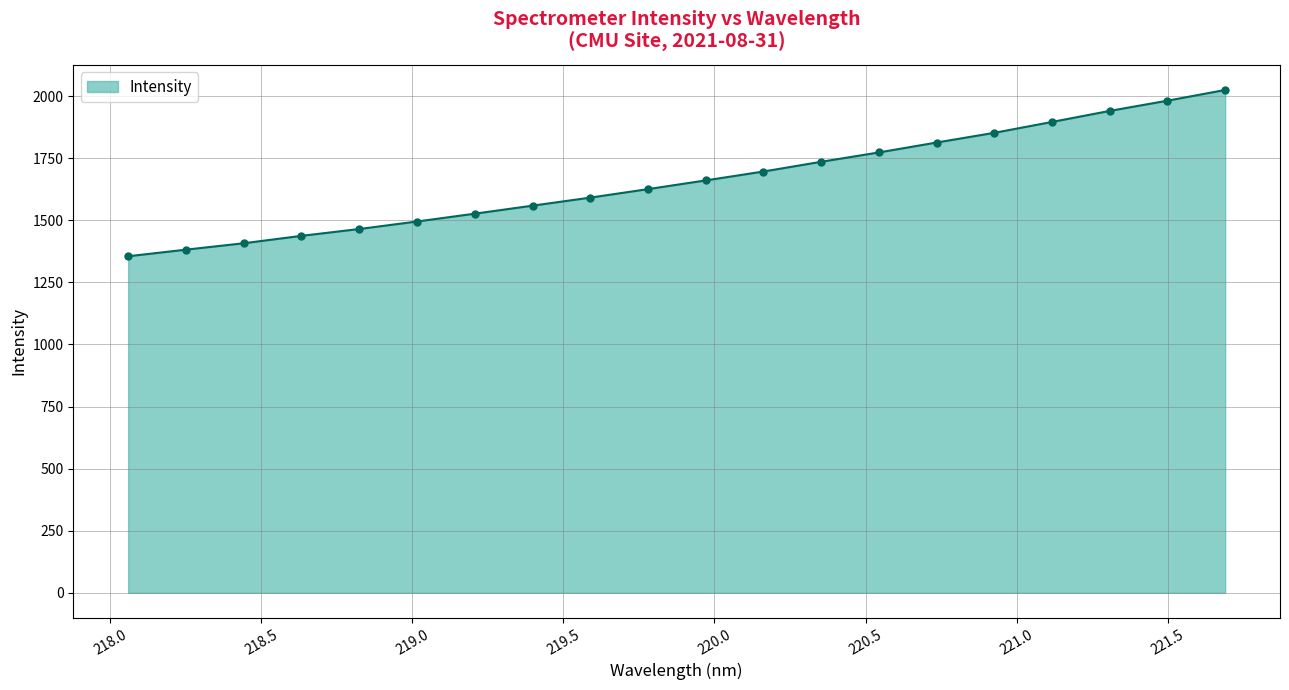

What is the difference between the maximum and minimum values?

669.6